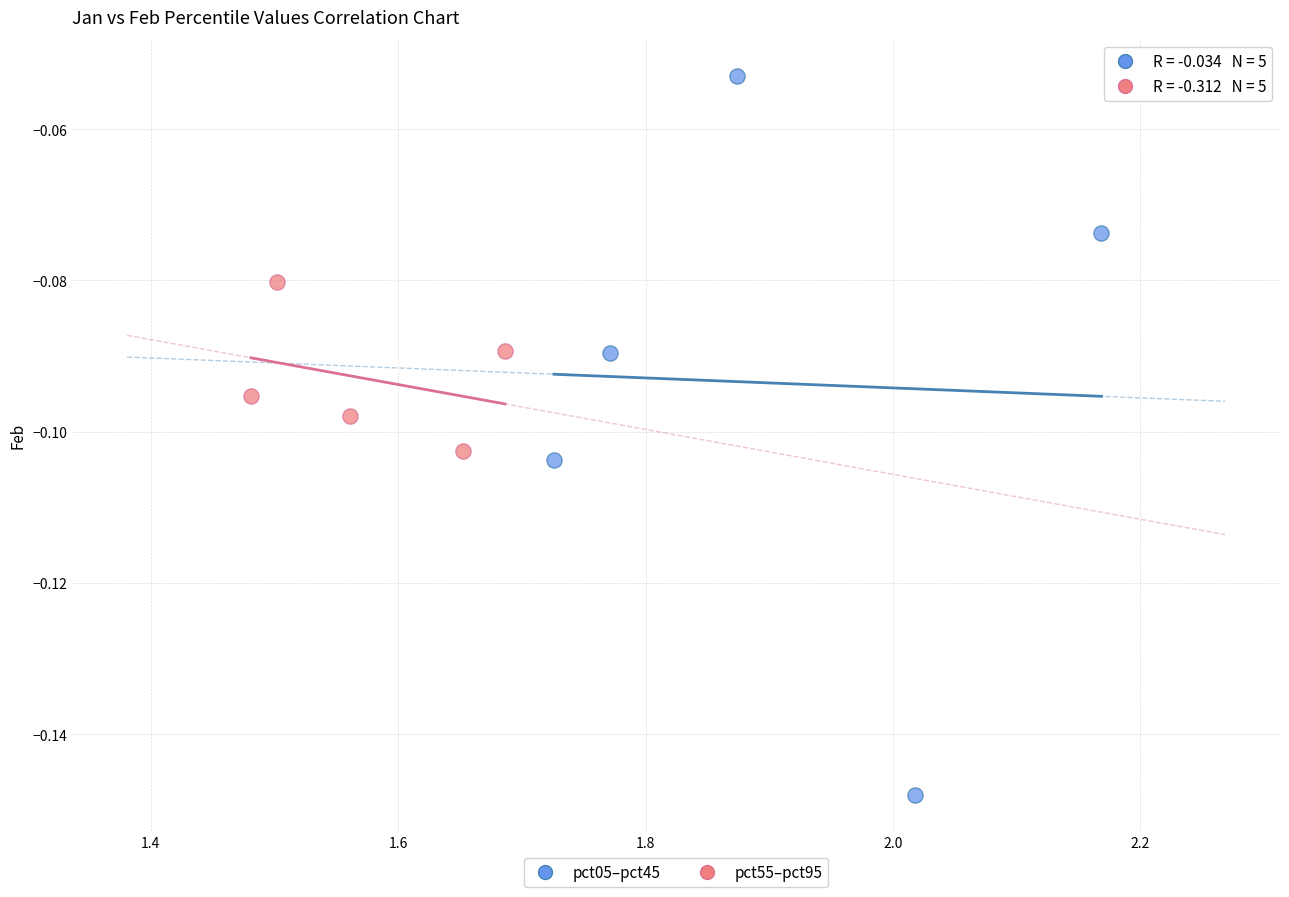

Which series contains the lowest Y value?

pct05–pct45